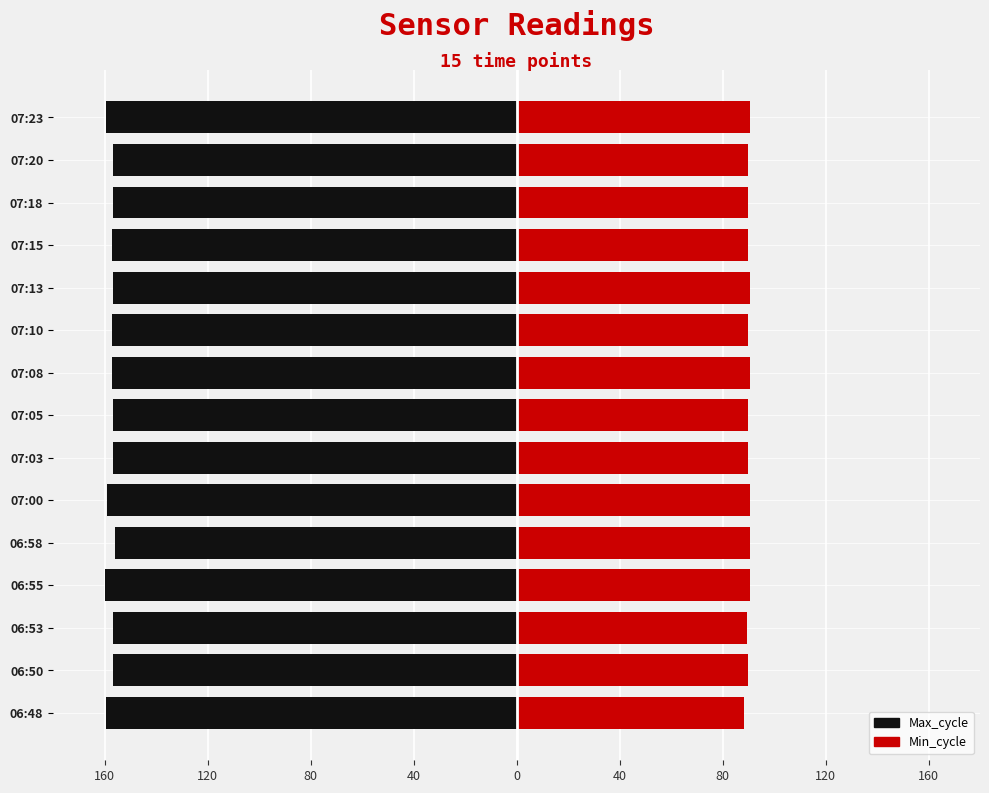

Reading left to right, list all the values displayed in this chart.

Max_cycle: -159.3	-156.6	-156.7	-160.0	-156.1	-159.2	-156.7	-156.6	-157.3	-157.1	-156.7	-157.0	-156.8	-156.6	-159.3
Min_cycle: 88.3	90.0	89.5	90.5	90.5	90.5	90.0	90.0	90.5	90.0	90.5	90.0	90.0	90.0	90.5